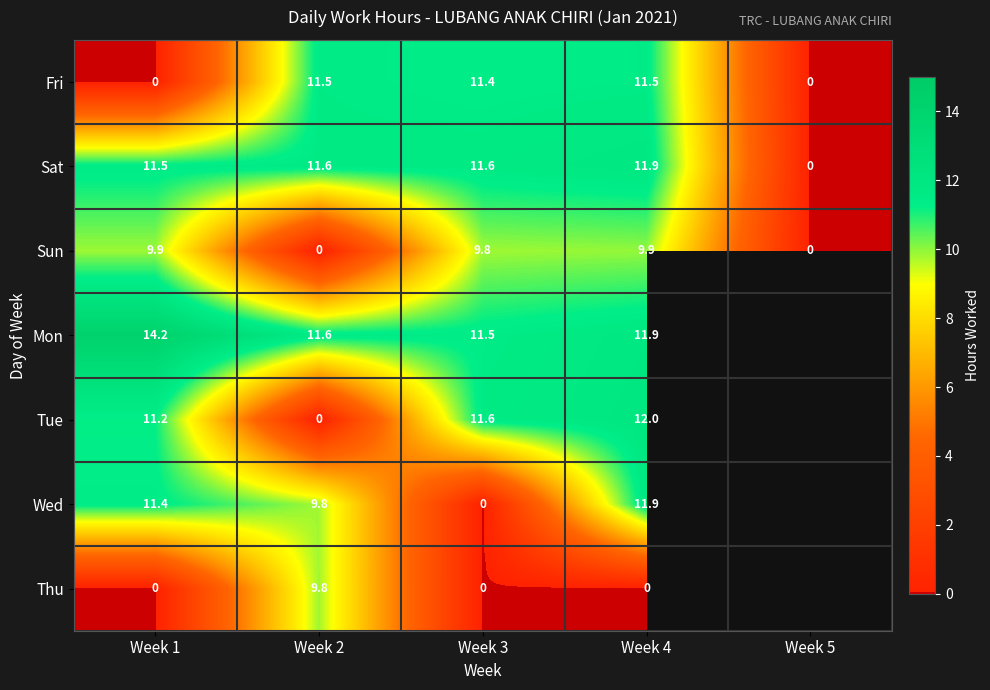

Between Week 3 and Week 1, which is larger?

Week 3